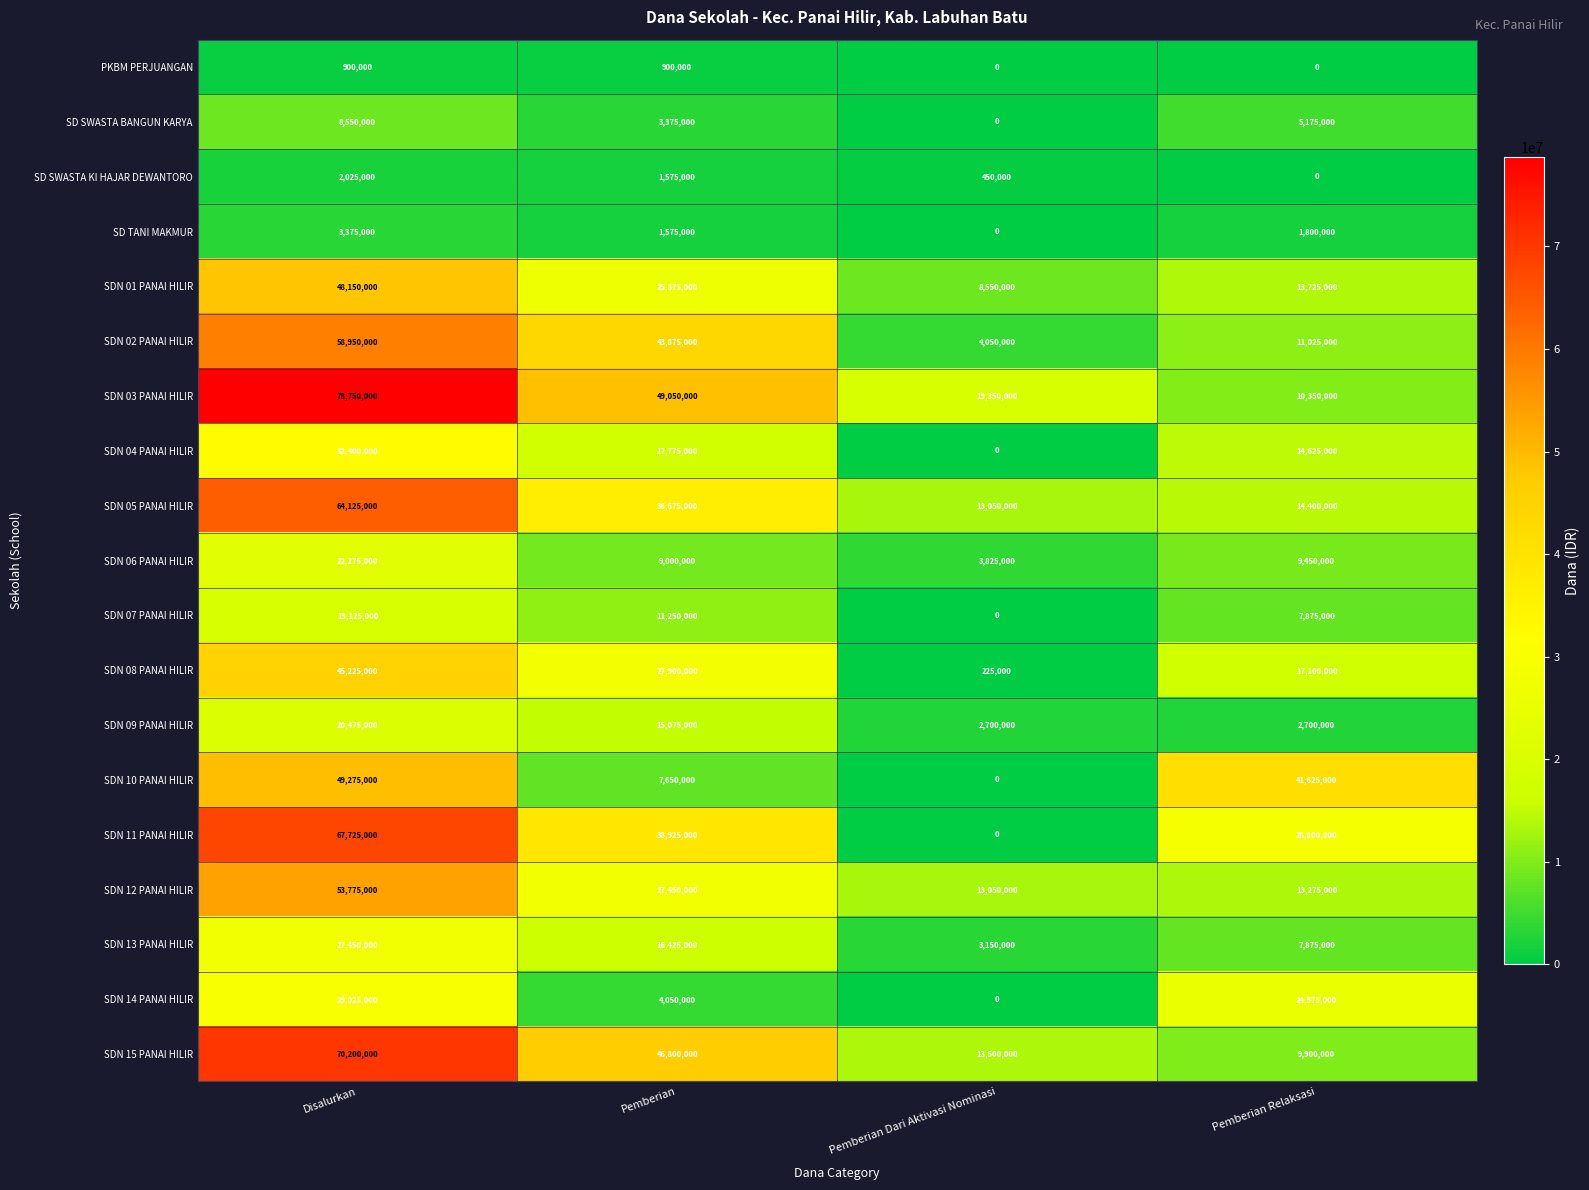

The value of SDN 07 PANAI HILIR at Pemberian Dari Aktivasi Nominasi is 7946339. True or false?

False